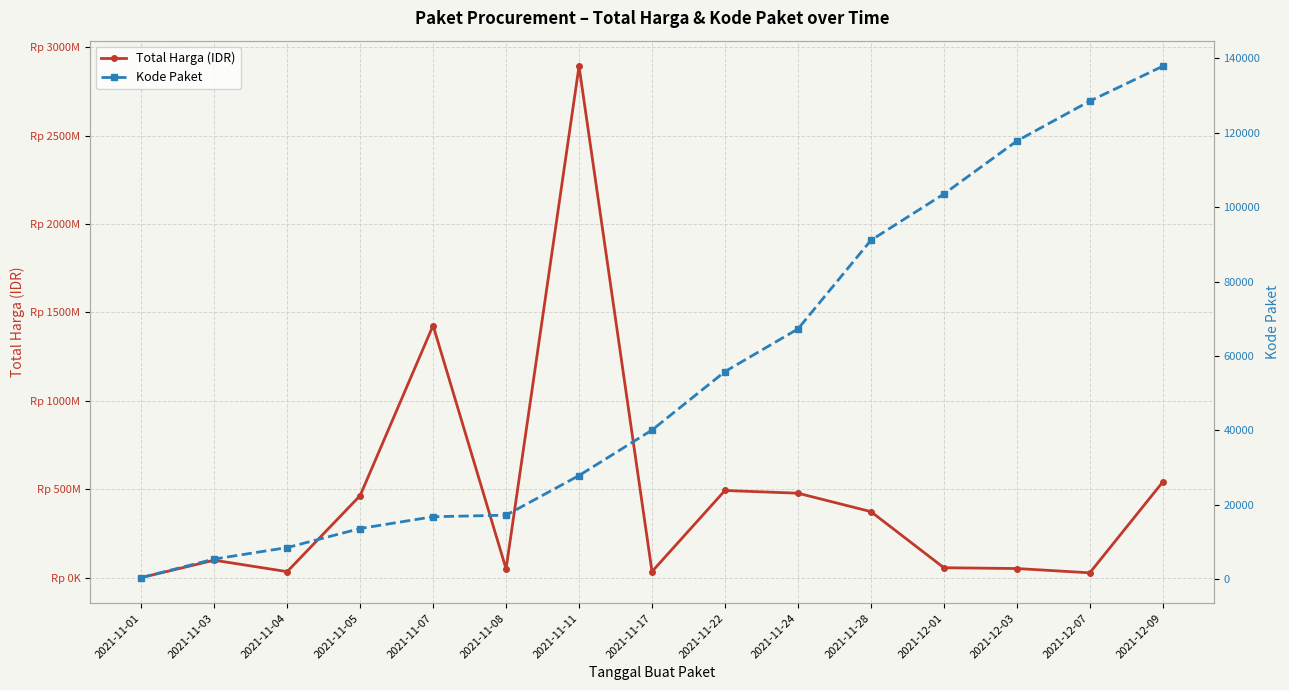

True or false: Kode Paket has a value of 55826 at 2021-11-22.

True